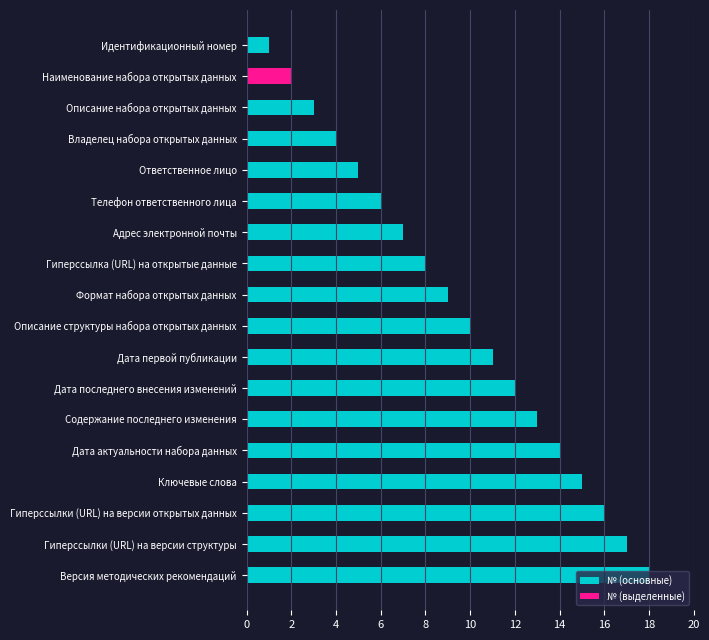

What are all the series names shown in the legend?

№ (основные), № (выделенные)